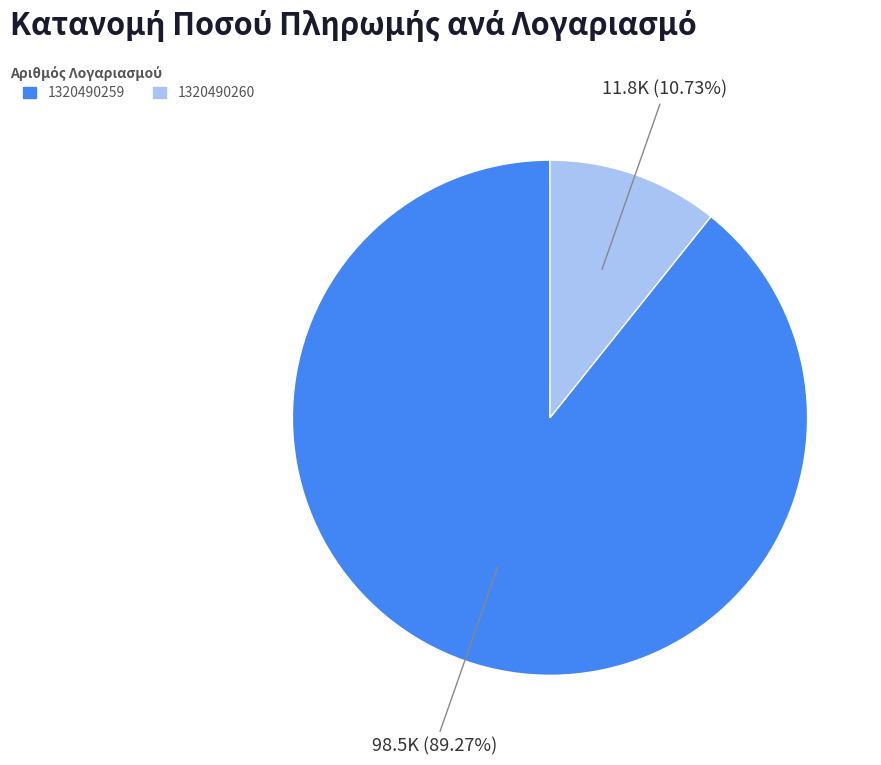

Is it true that 1320490259 is 99% of the pie?

False